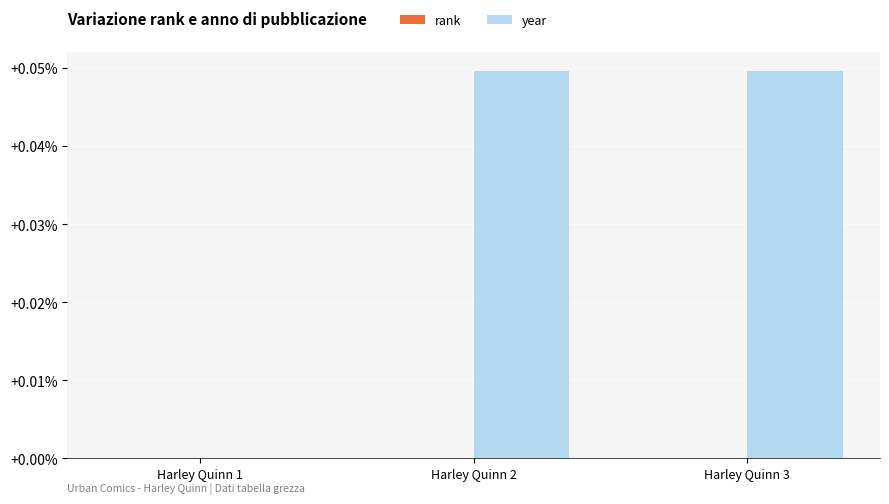

The value at Harley Quinn 2 is 0.0. True or false?

True